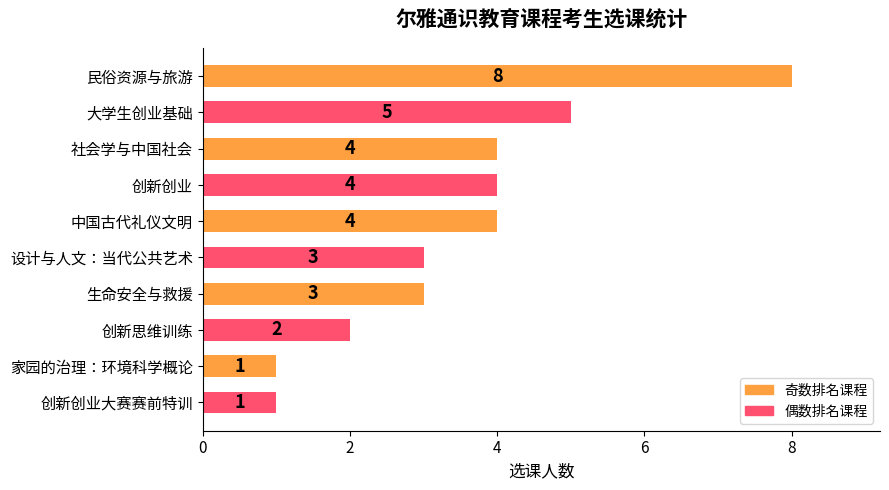

Which has a higher value, 民俗资源与旅游 or 中国古代礼仪文明?

民俗资源与旅游